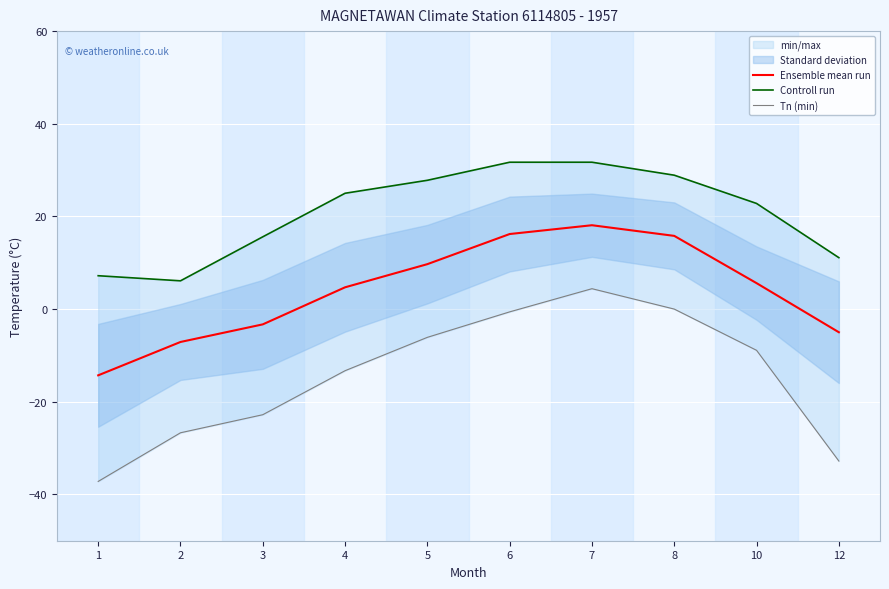

What is the spread (max minus min) of values at 1?

44.4